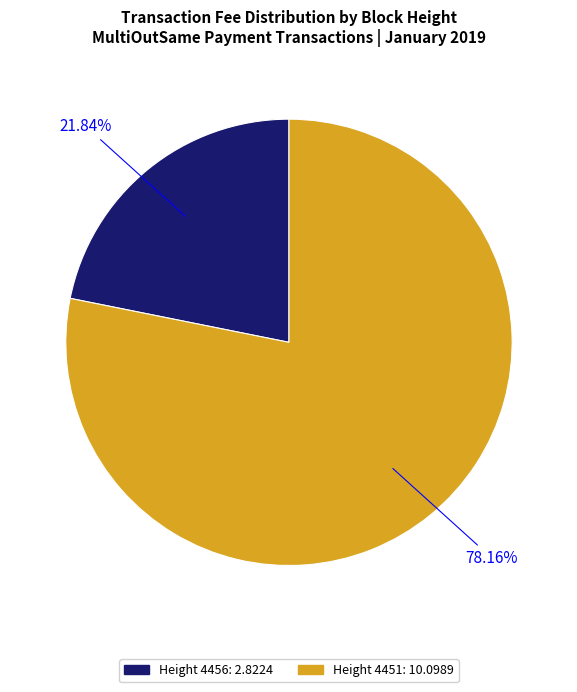

True or false: Height 4451 accounts for 92% of the total.

False